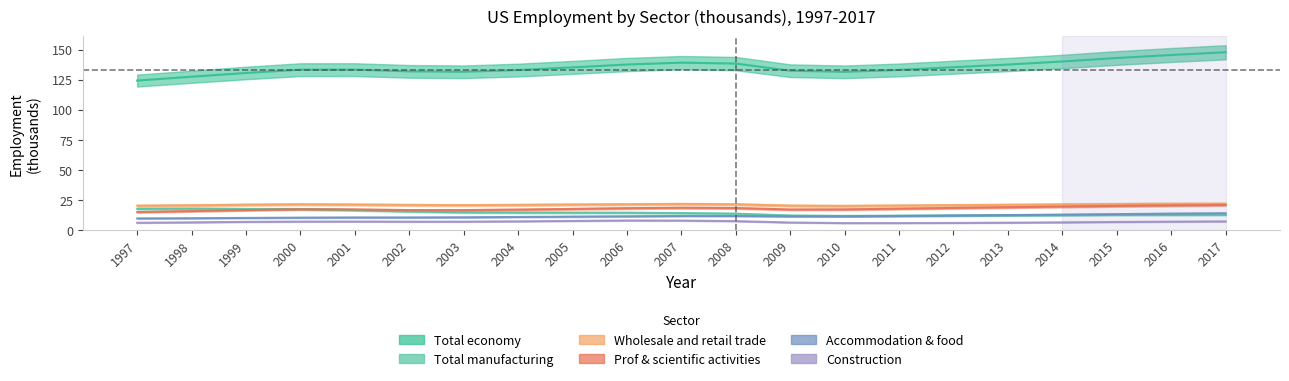

What is the average value of the Total economy series?

135.3